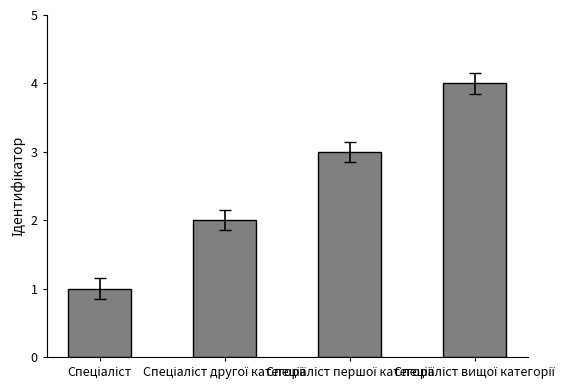

What is the greatest value displayed?

4